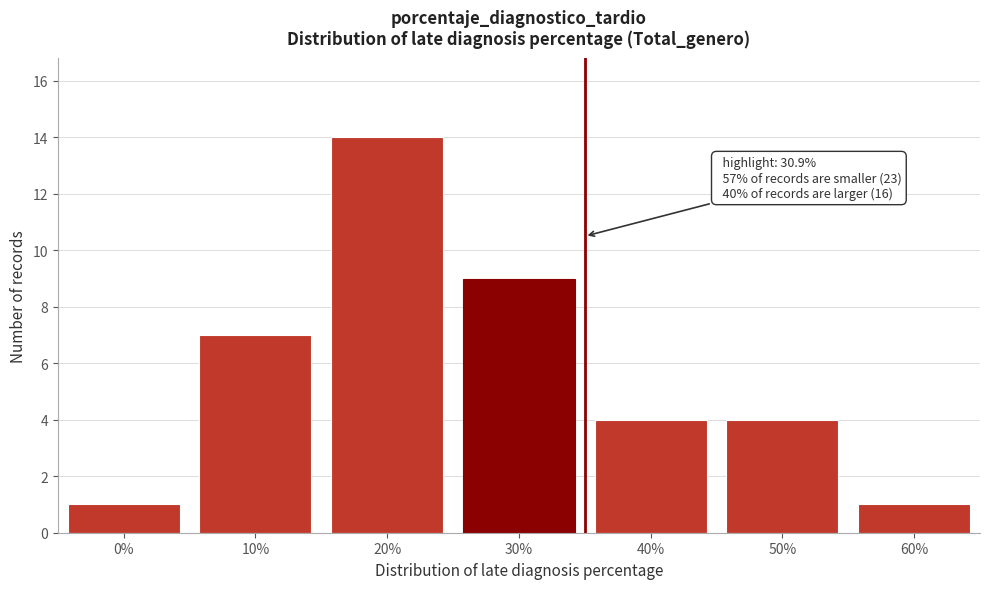

Reading right to left, list all the values displayed in this chart.

60%=1	50%=4	40%=4	30%=9	20%=14	10%=7	0%=1